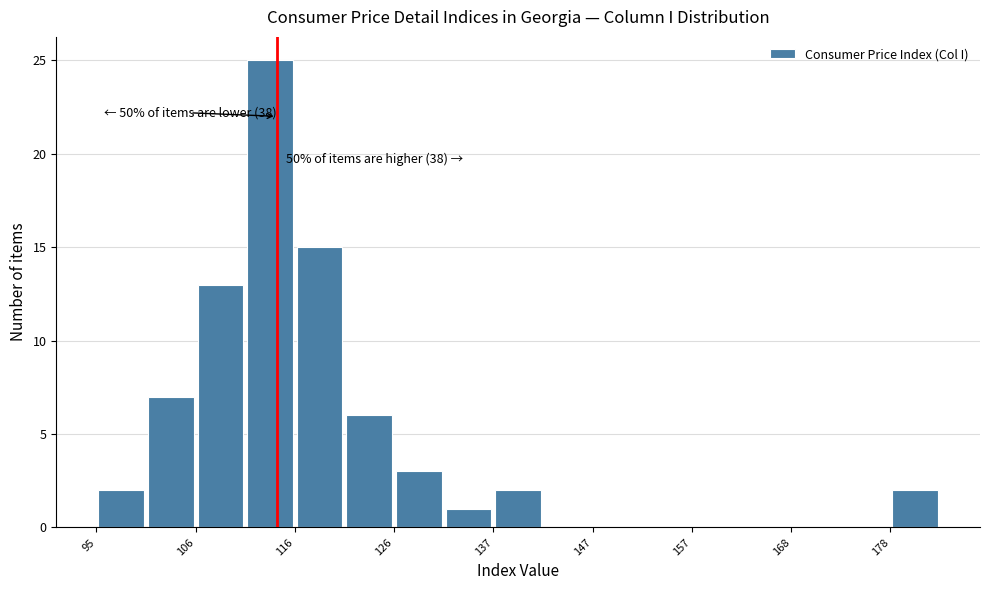

Around what value on the x-axis is the tallest bar? Give the approximate position of its centre, as read against the axis.

114